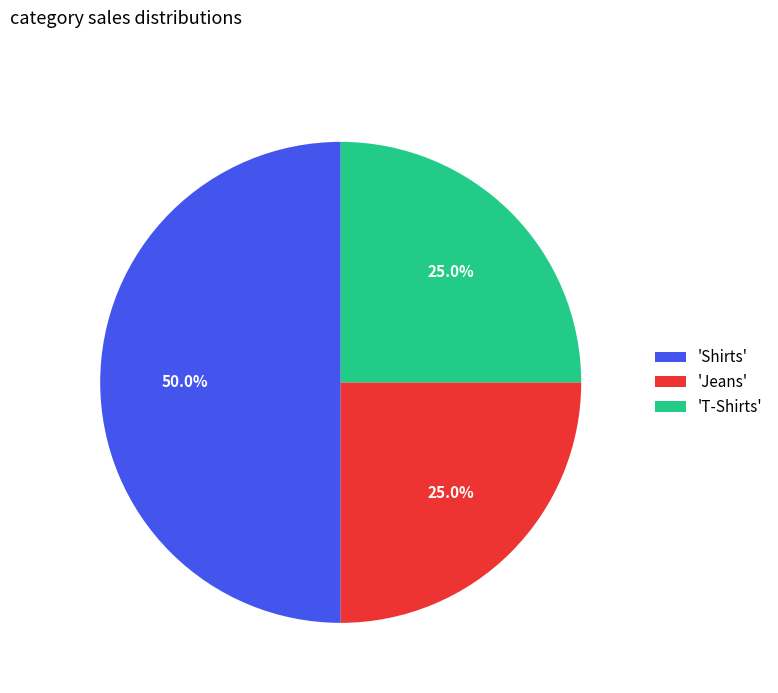

Which slice is the largest?

'Shirts'